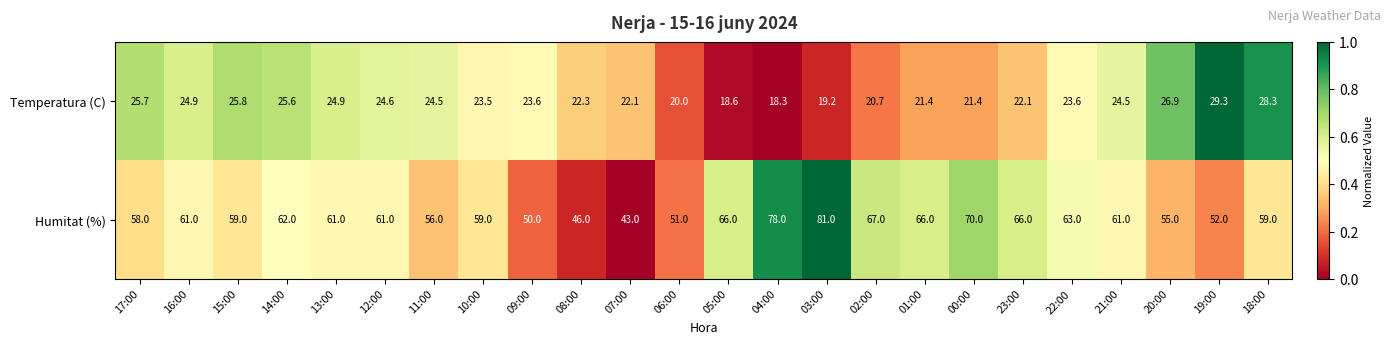

Which category has the highest value across all series?

03:00